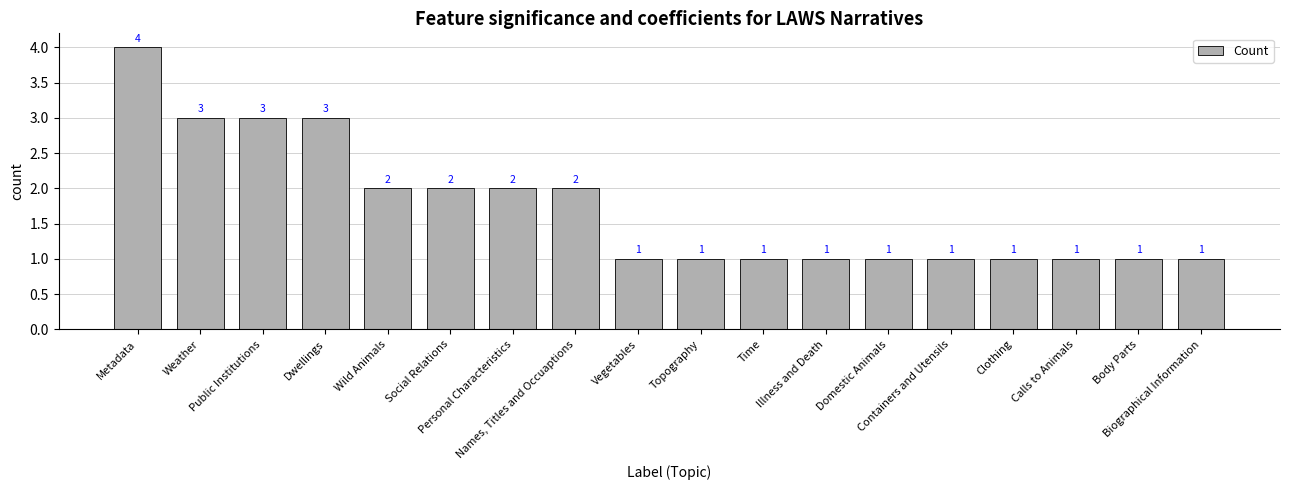

Does the chart contain stacked bars?

No